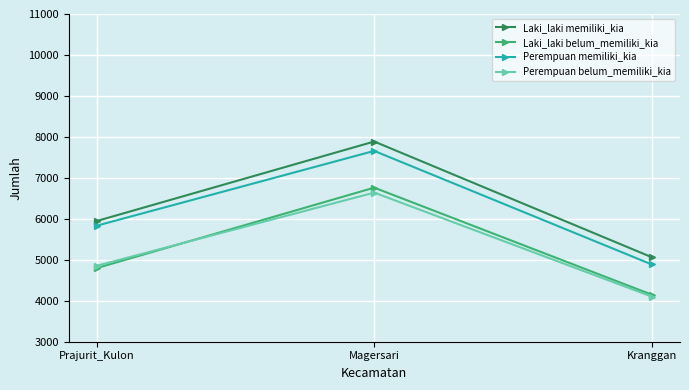

At how many categories does at least one series exceed 7058?

1